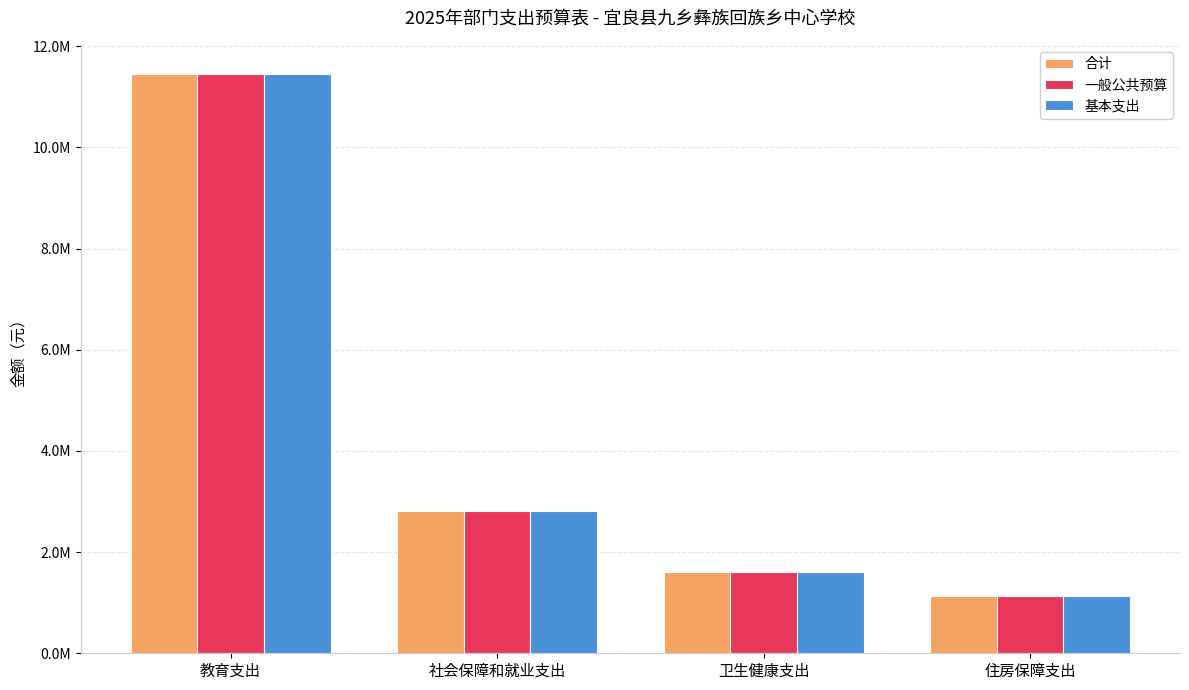

Between 社会保障和就业支出 and 住房保障支出, which series saw the biggest shift?

合计